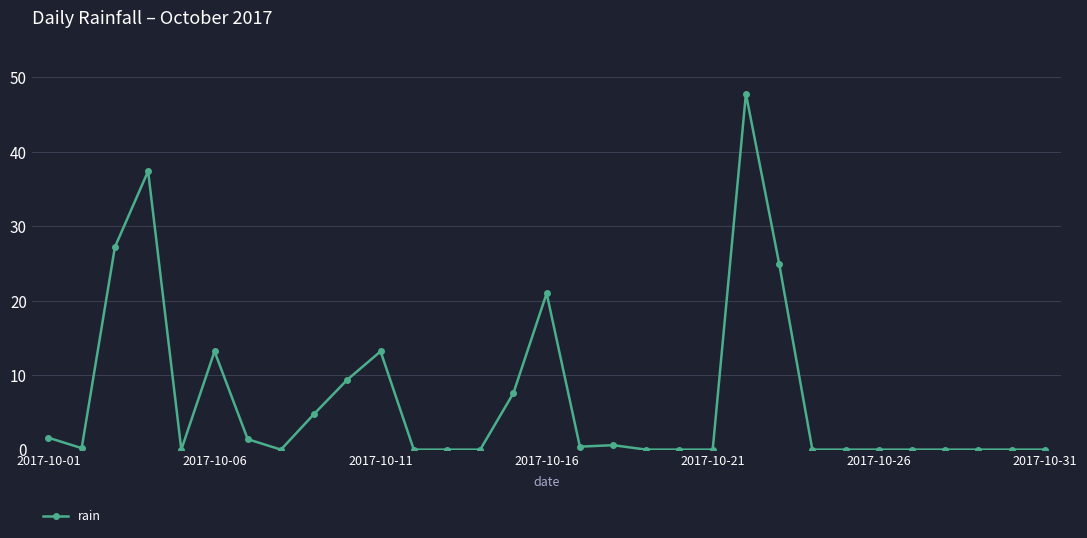

What is the sum of all values?

210.8